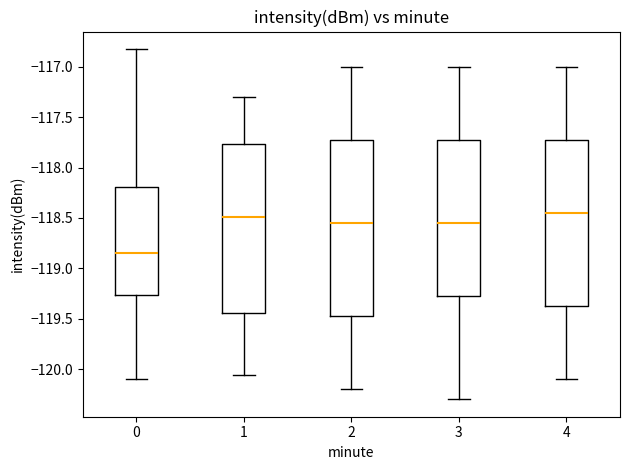

Comparing the boxes themselves (not the whiskers), which one is the tallest?

2